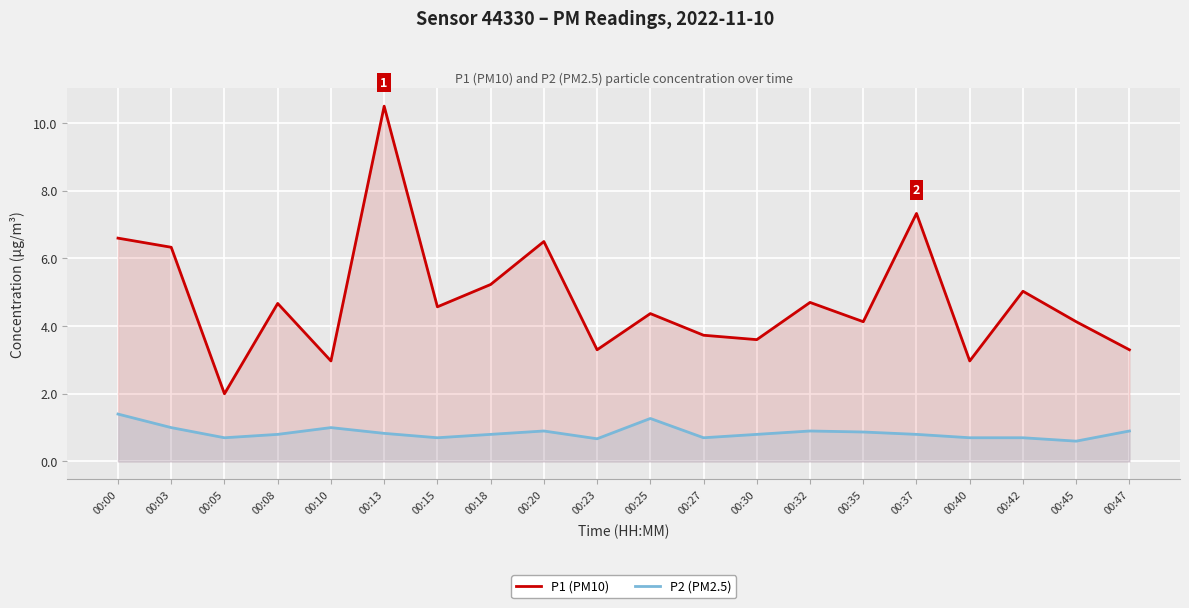

True or false: P1 (PM10) and P2 (PM2.5) intersect in this chart.

False